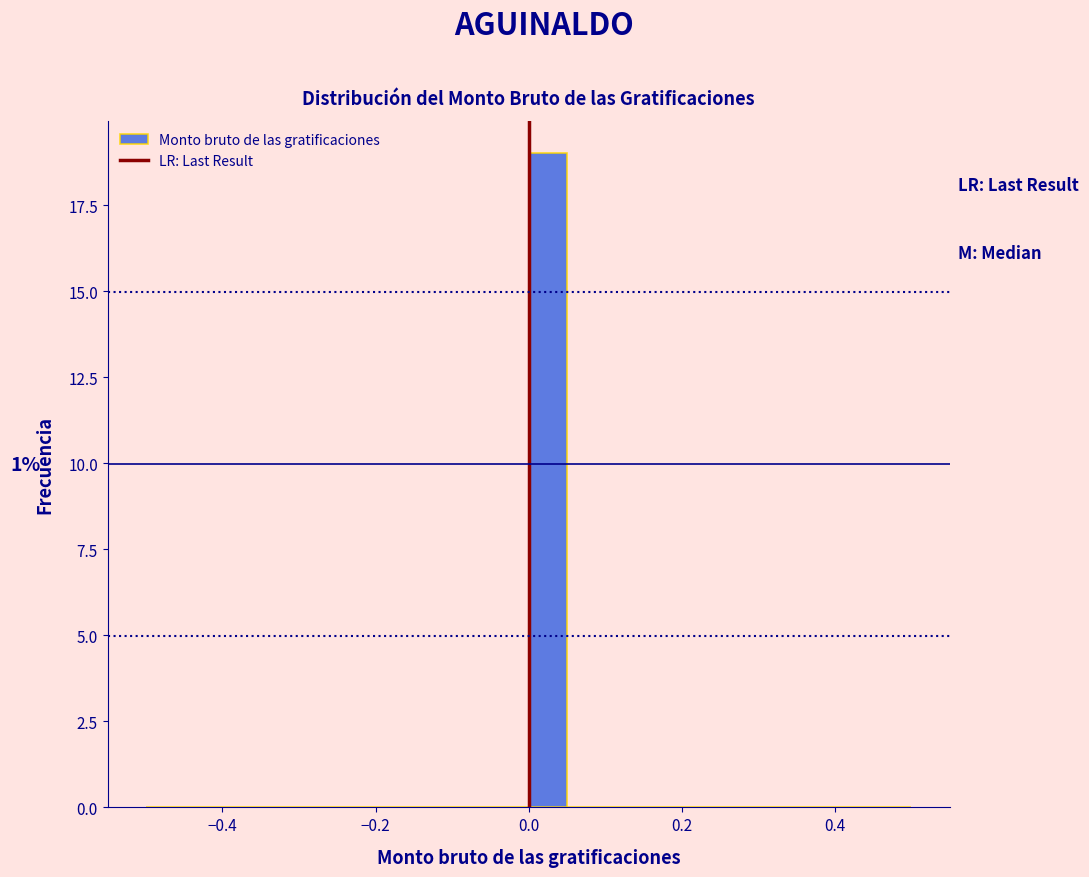

Read against the x-axis, roughly where is the centre of the tallest bar?

0.02